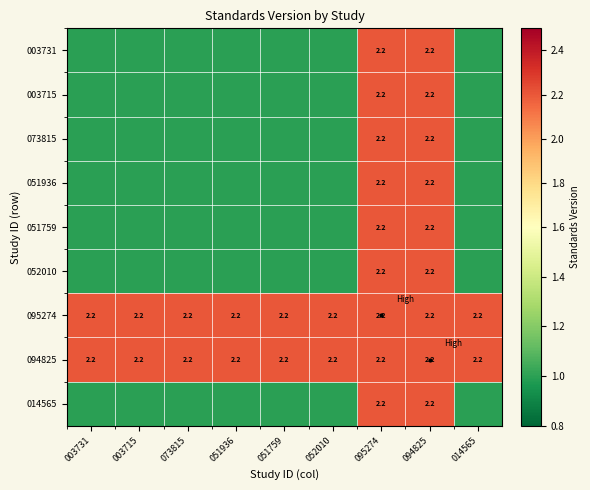

The 003715 series shows 1.5 at 052010. True or false?

False